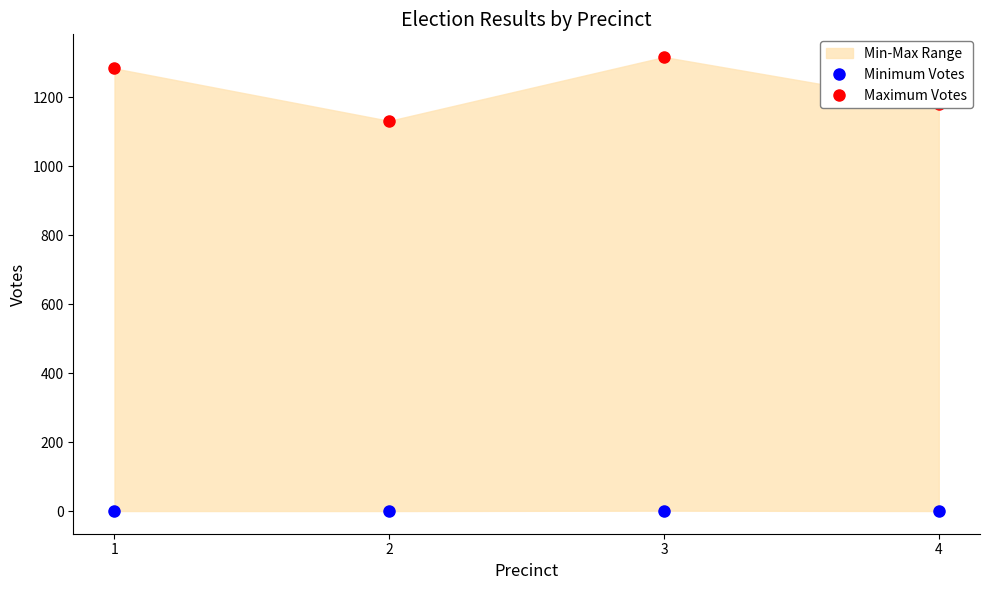

The value of Minimum Votes at 4 is 0. True or false?

True